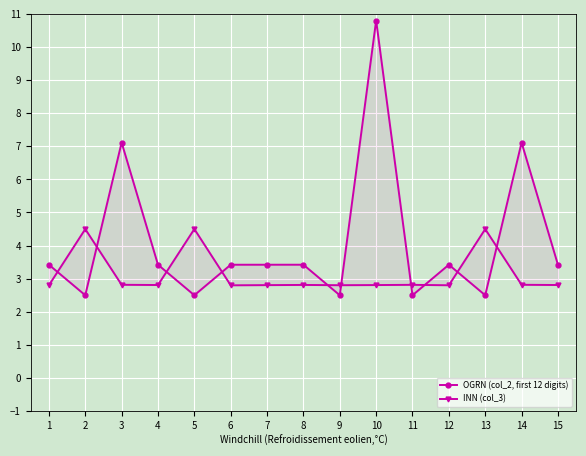

What are all the series names shown in the legend?

OGRN (col_2, first 12 digits), INN (col_3)